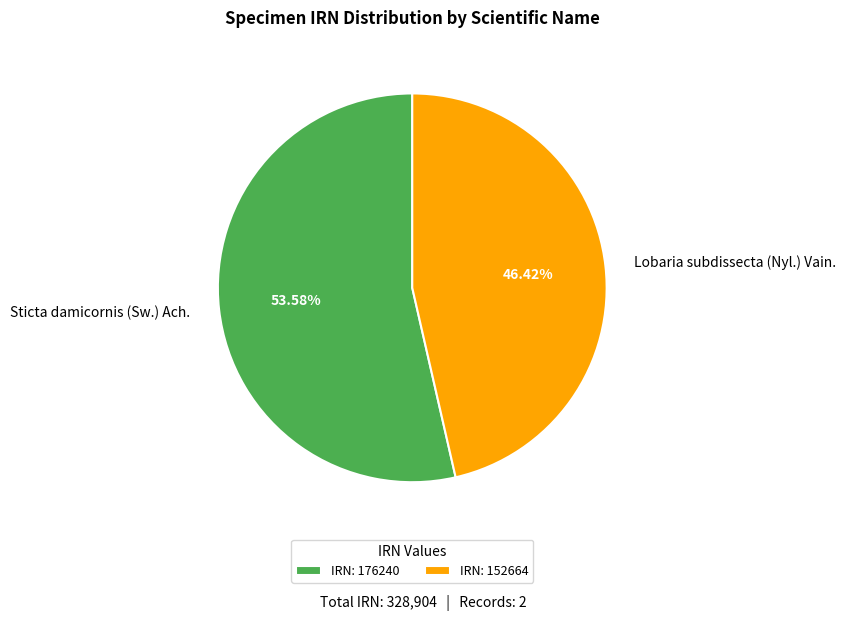

To the nearest percent, what is the combined percentage of Lobaria subdissecta (Nyl.) Vain. and Sticta damicornis (Sw.) Ach.?

100%